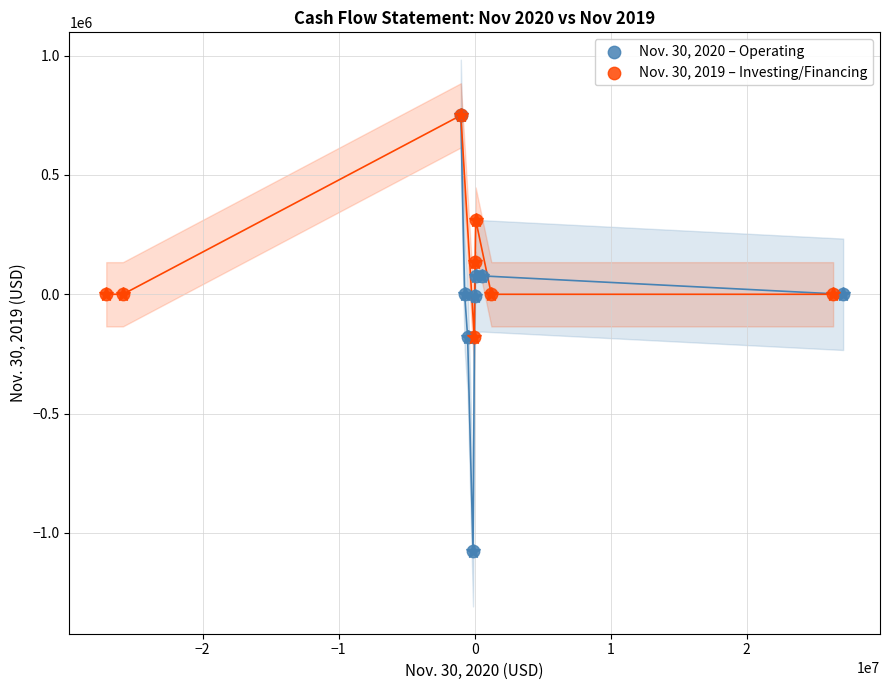

Which series reaches the minimum Y coordinate?

Nov. 30, 2020 – Operating